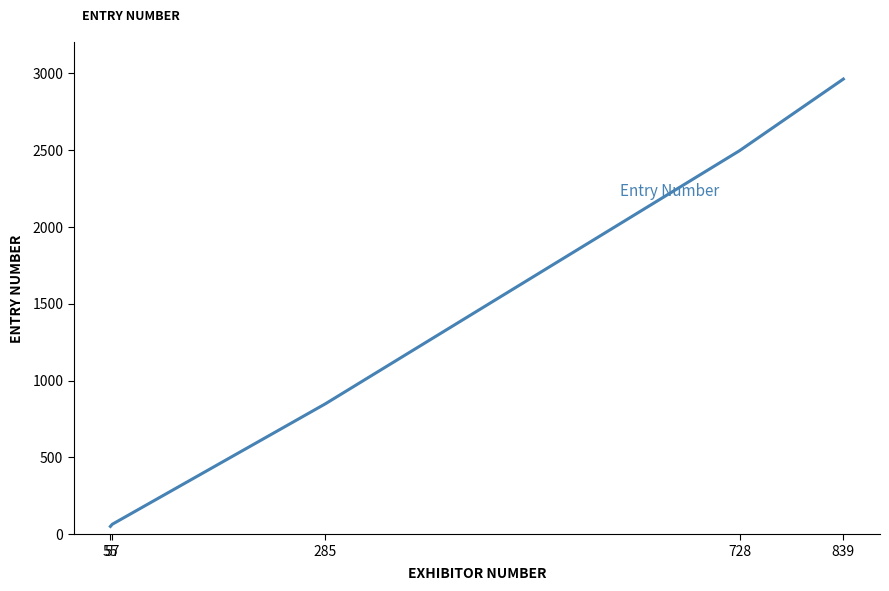

What is the sum of all values?

6423